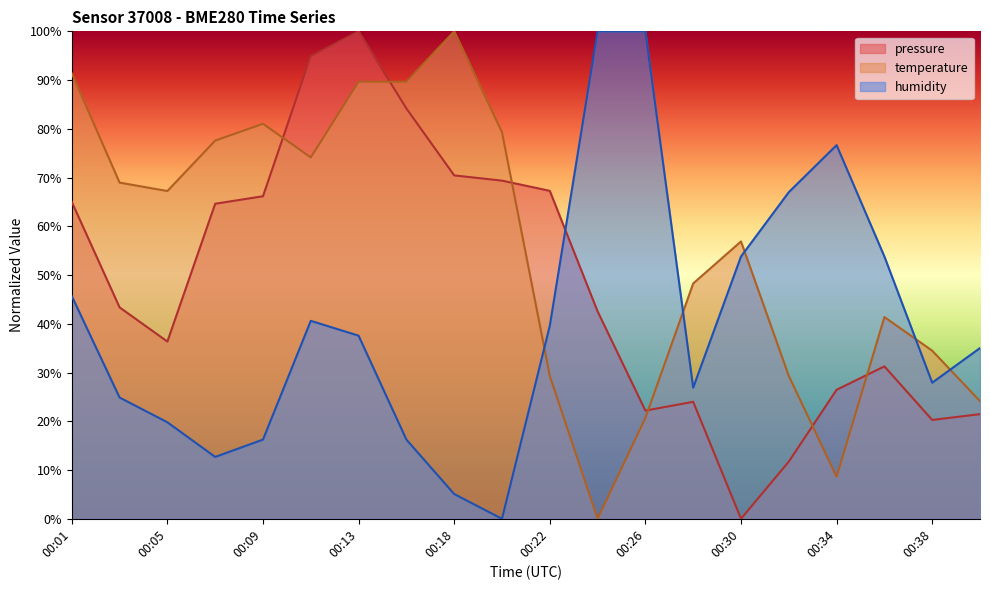

At how many categories does at least one series exceed 75?

11